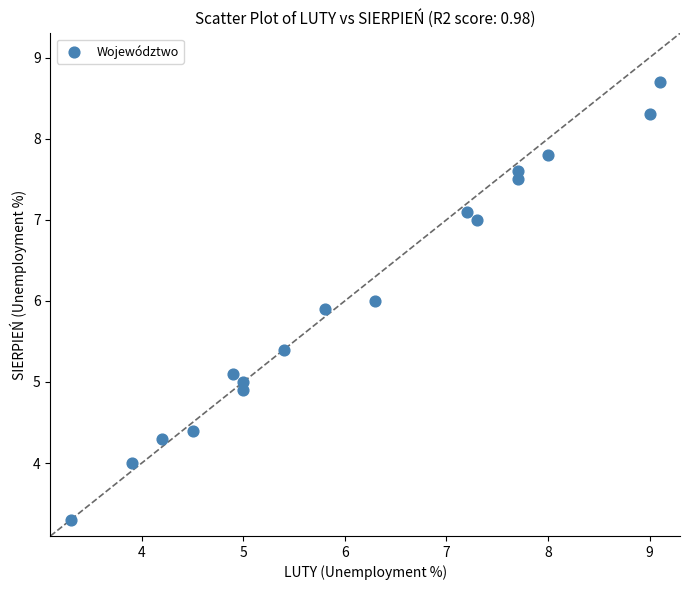

What is the range of Y values (max minus min)?

5.4